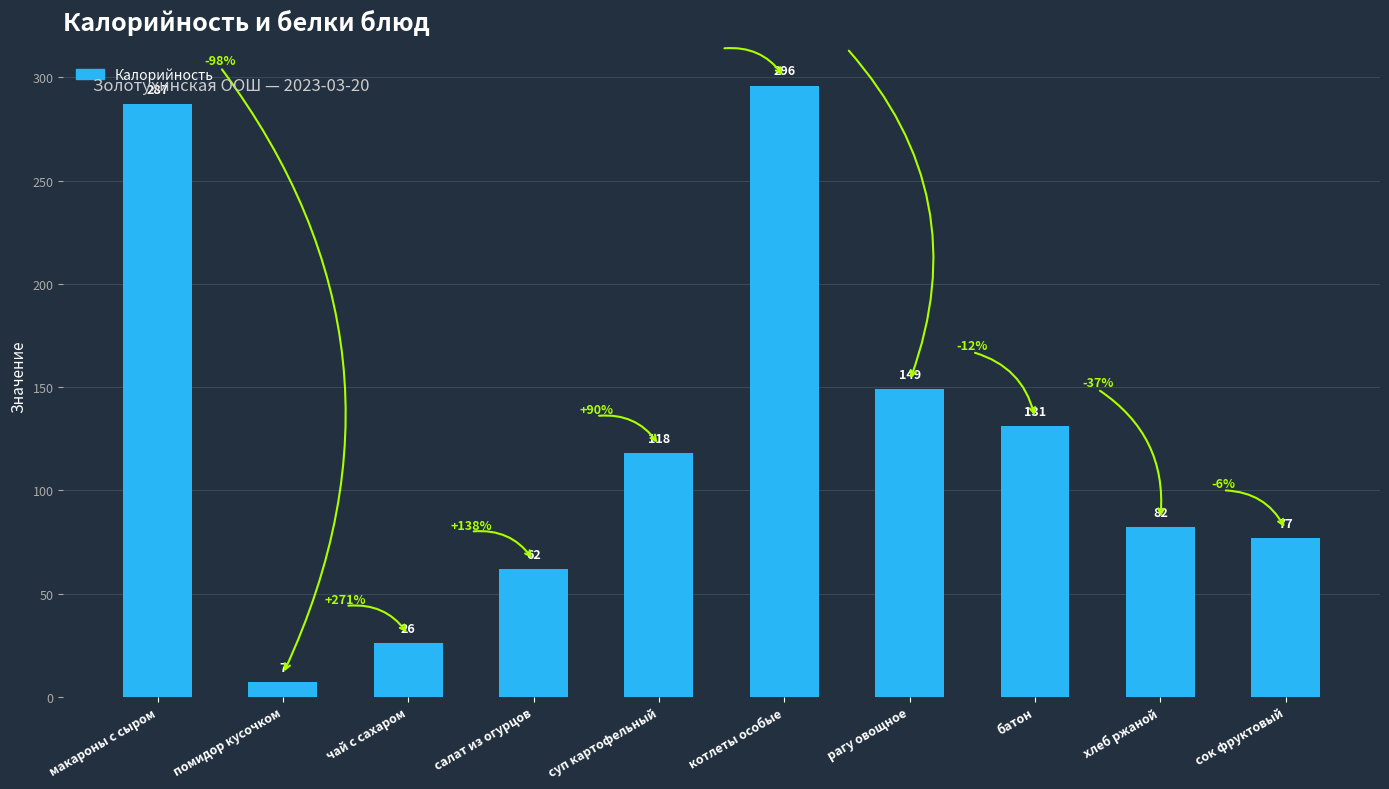

What is the difference between the values at помидор кусочком and суп картофельный?

111